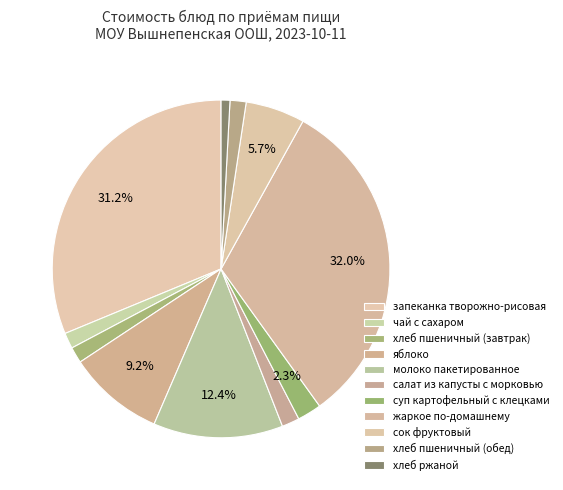

The запеканка творожно-рисовая slice represents 31% of the pie. True or false?

True